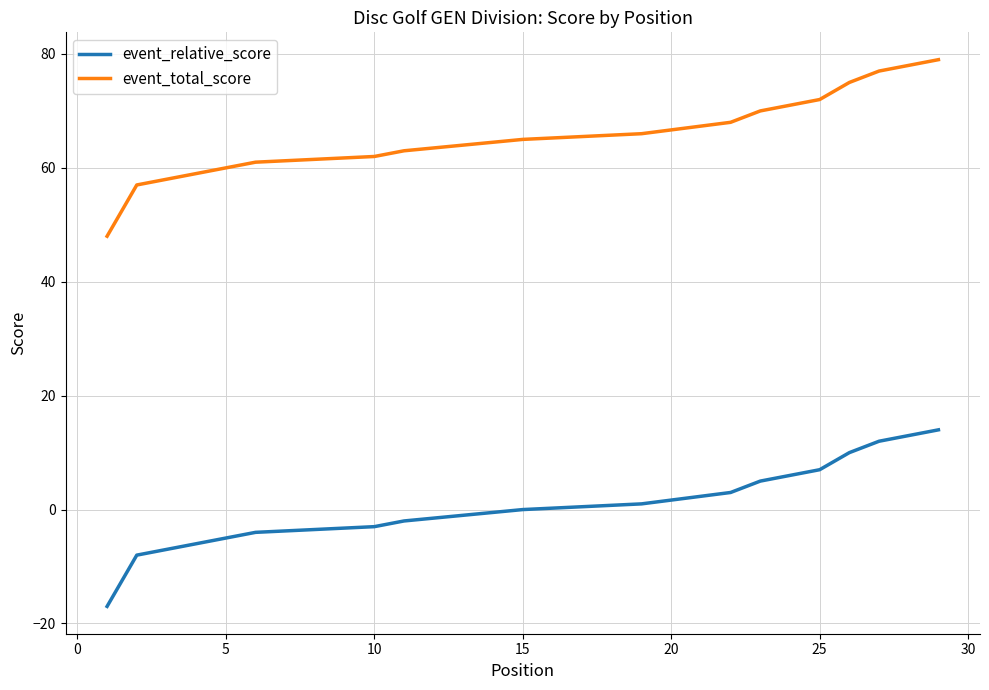

Rank the series at 11 from lowest to highest value.

event_relative_score, event_total_score